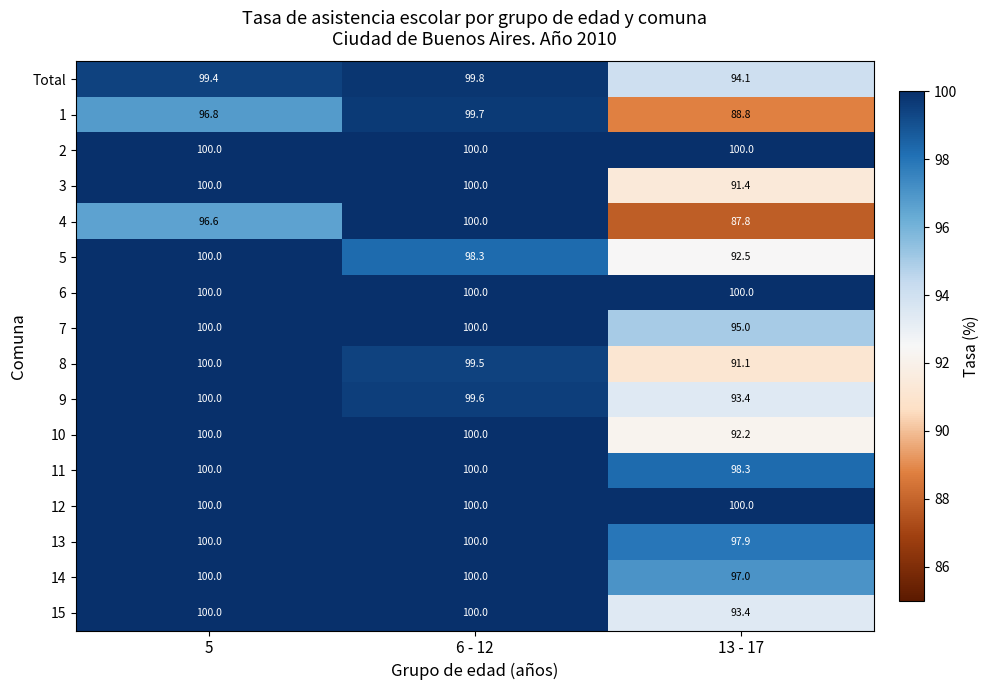

Count the number of data series in this chart.

16